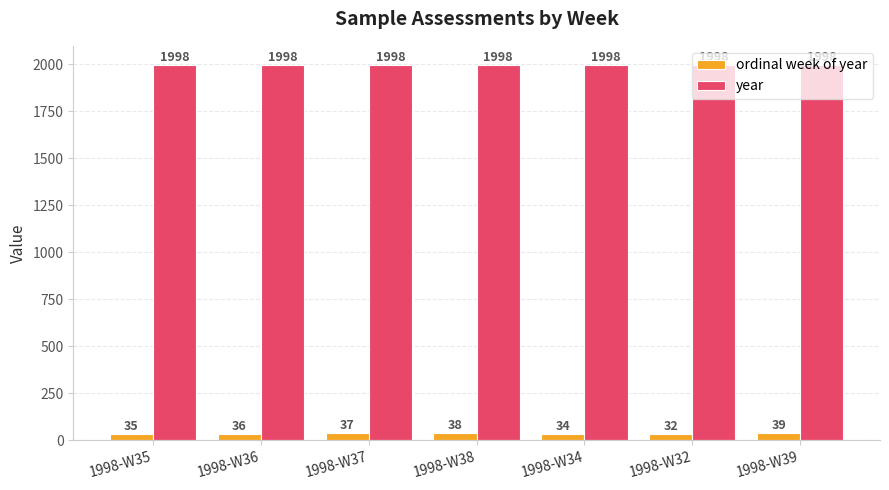

The year series shows 1264 at 1998-W32. True or false?

False